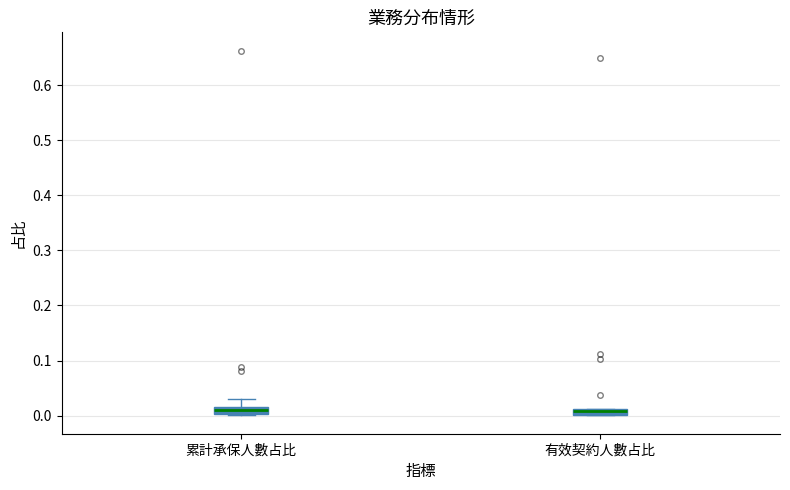

Where does the upper whisker of the box for 累計承保人數占比 end on the y-axis? The values are not printed on the chart, so give them approximately, as read against the axis.

0.03